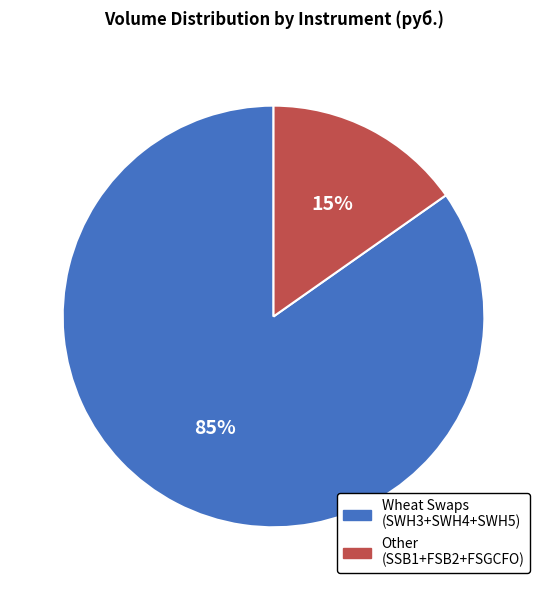

To the nearest percent, what is the average slice percentage?

50%